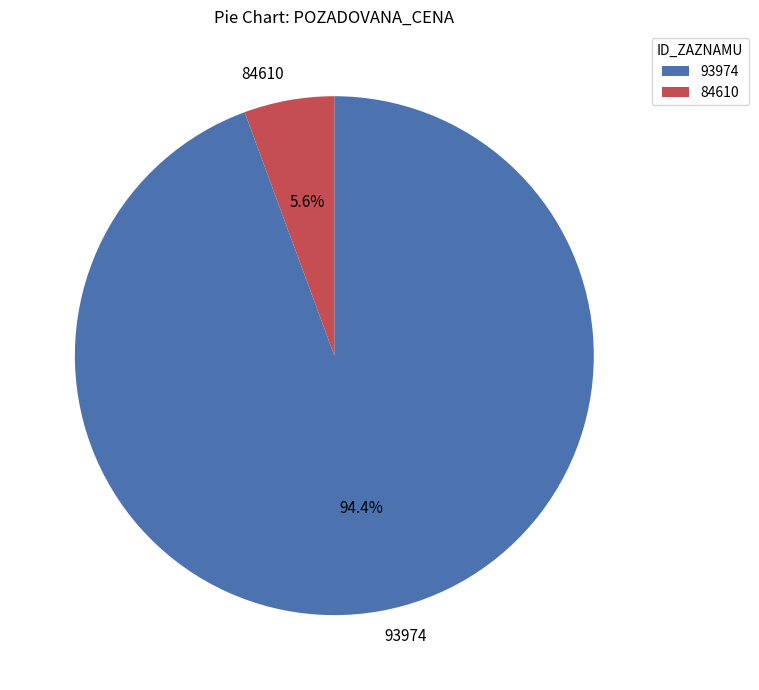

To the nearest percent, what portion does 84610 represent?

6%